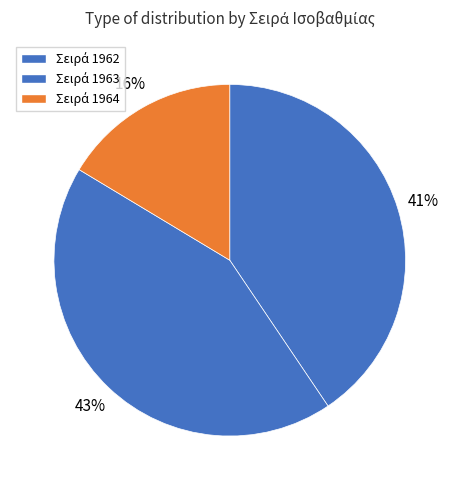

Count the number of slices in the pie.

3